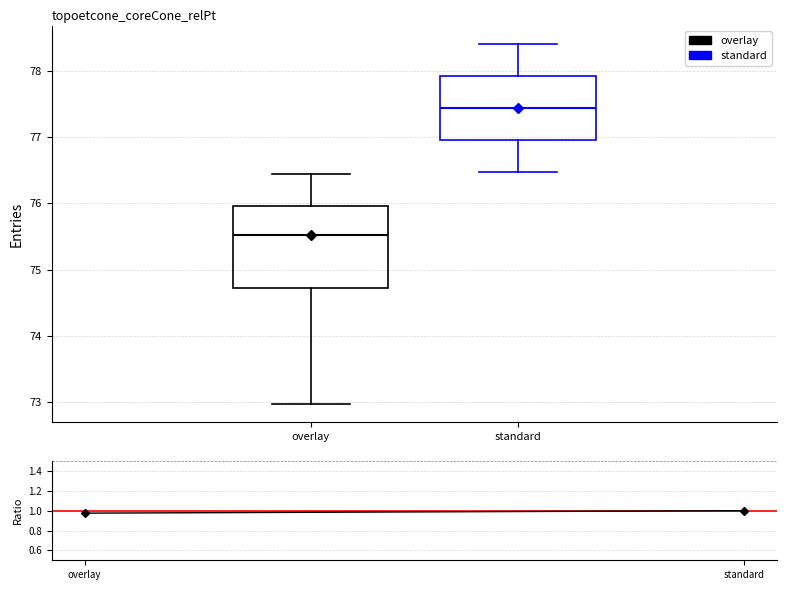

Where does the upper whisker of the box for standard end on the y-axis? The values are not printed on the chart, so give them approximately, as read against the axis.

78.4